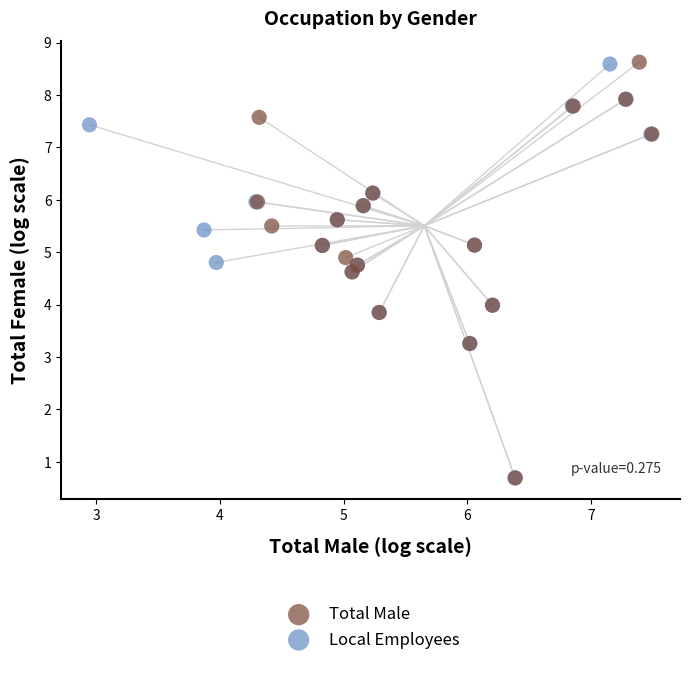

Which series has the largest Y range (max minus min)?

Total Male